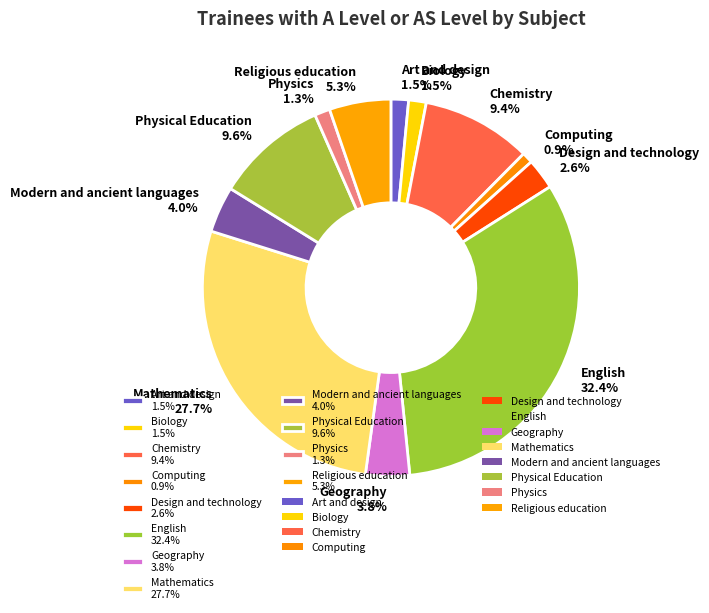

What is the ratio of the value at Design and technology to the value at Physical Education?

0.3